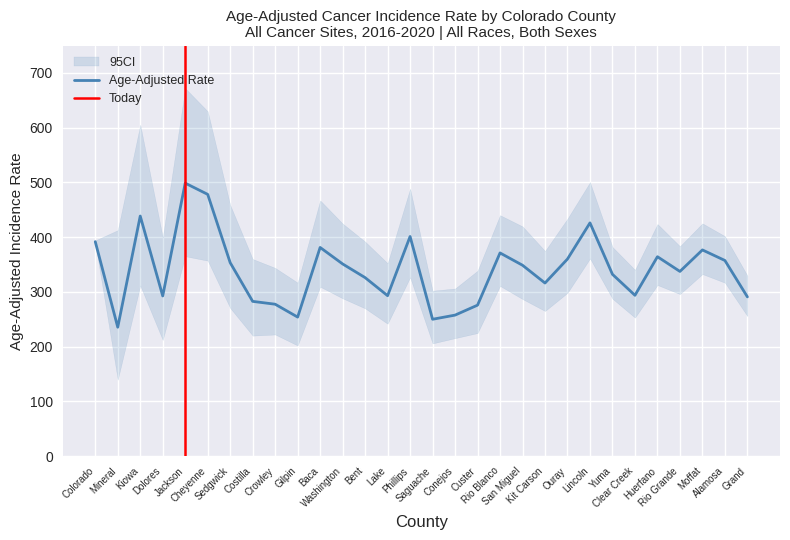

What is the greatest value displayed?

672.0